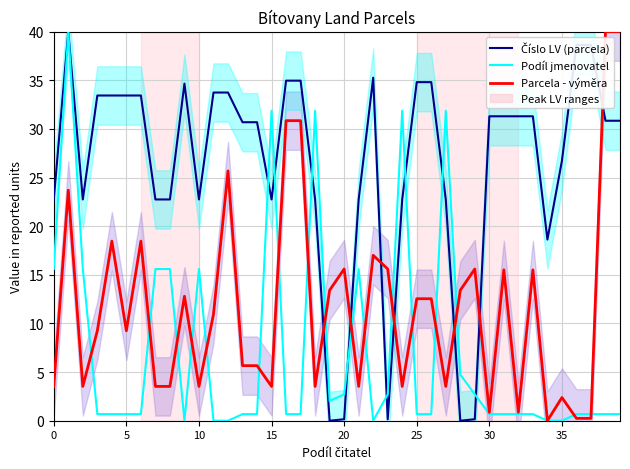

What is the difference between the second highest and minimum values in the Podíl jmenovatel series?

31.9